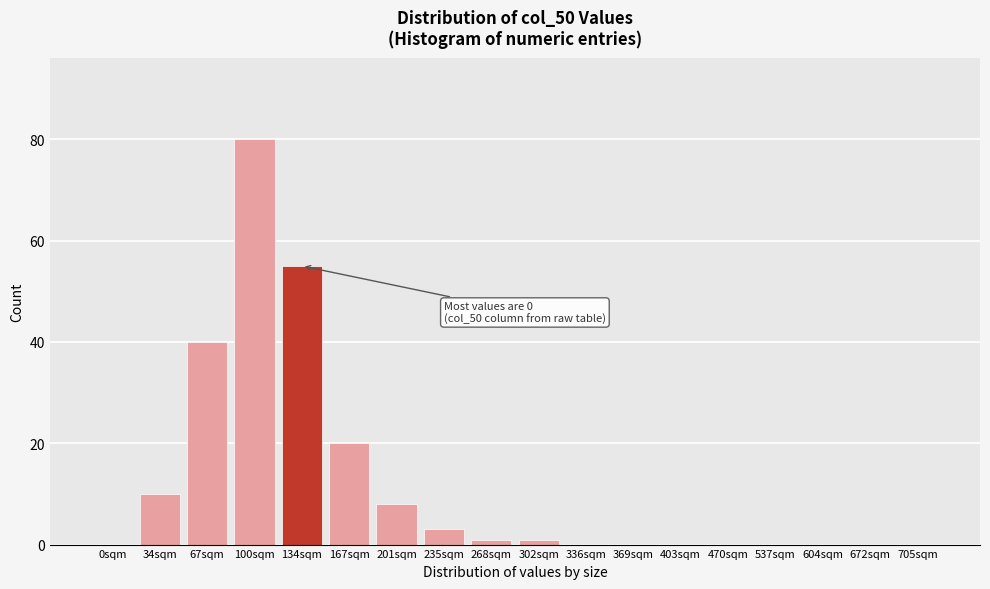

Between 537sqm and 201sqm, which is larger?

201sqm